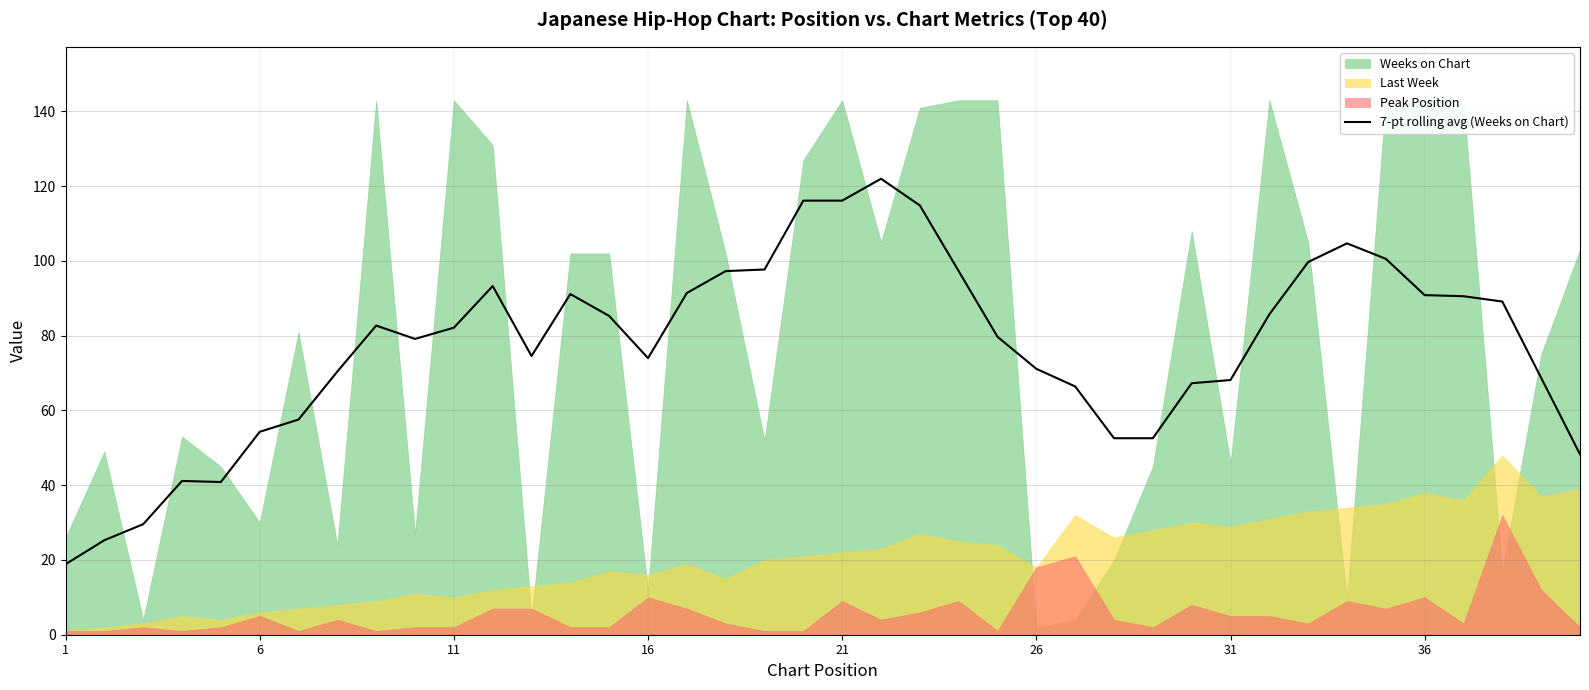

True or false: the data has more than 2 interior local peaks.

True